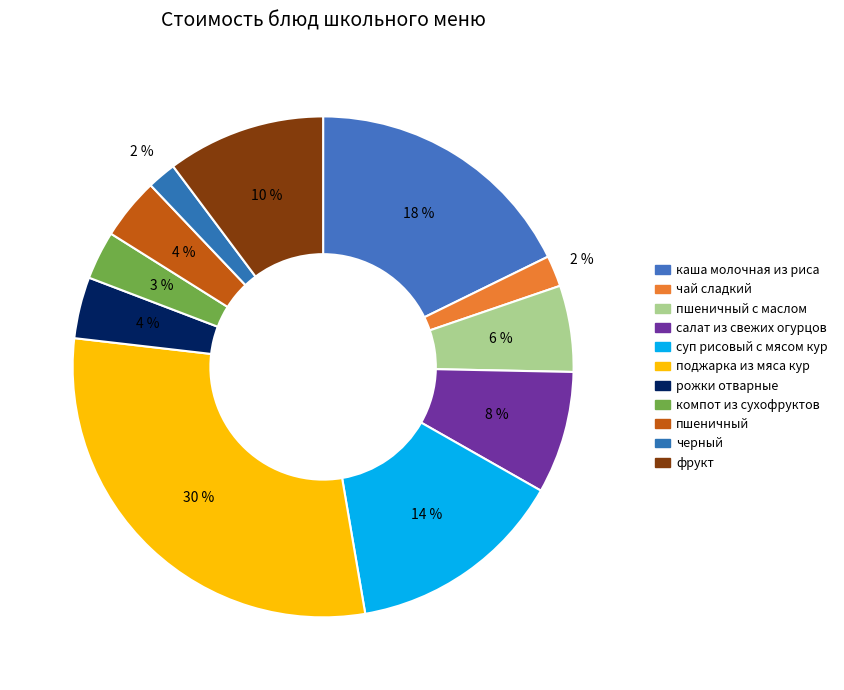

Between салат из свежих огурцов and пшеничный с маслом, which is larger?

салат из свежих огурцов